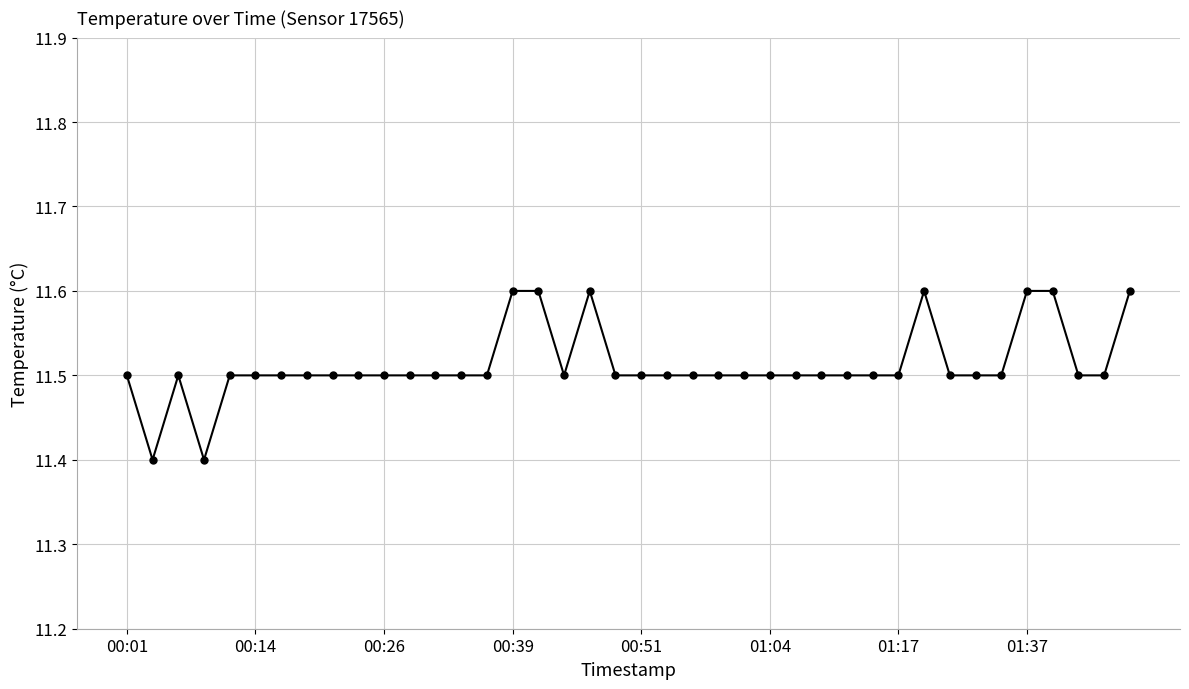

How many values are between 11 and 12?

40